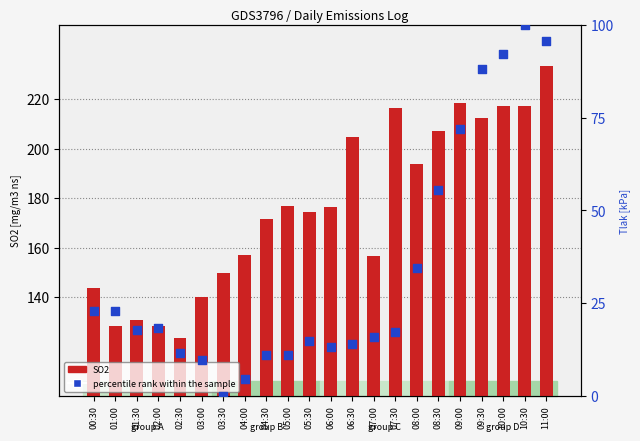

Which series contains the highest Y value?

SO2